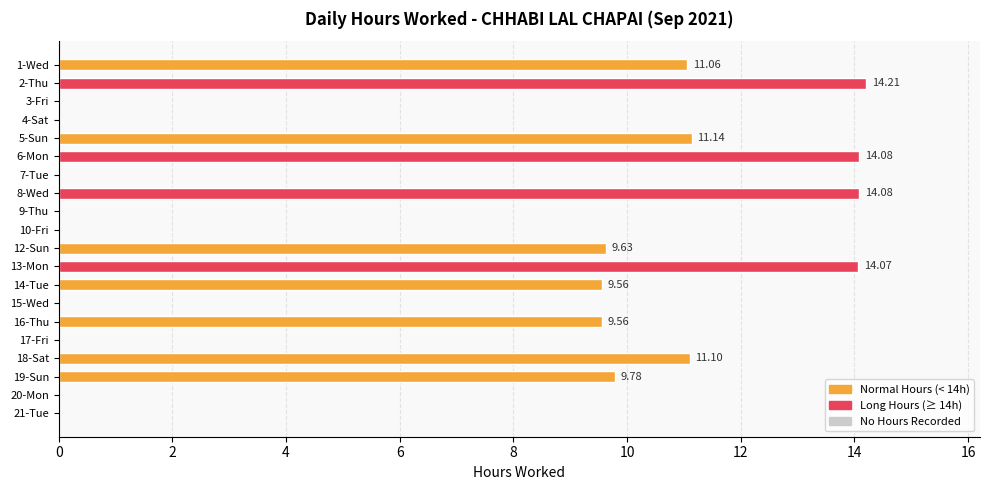

What is the average value?

6.4